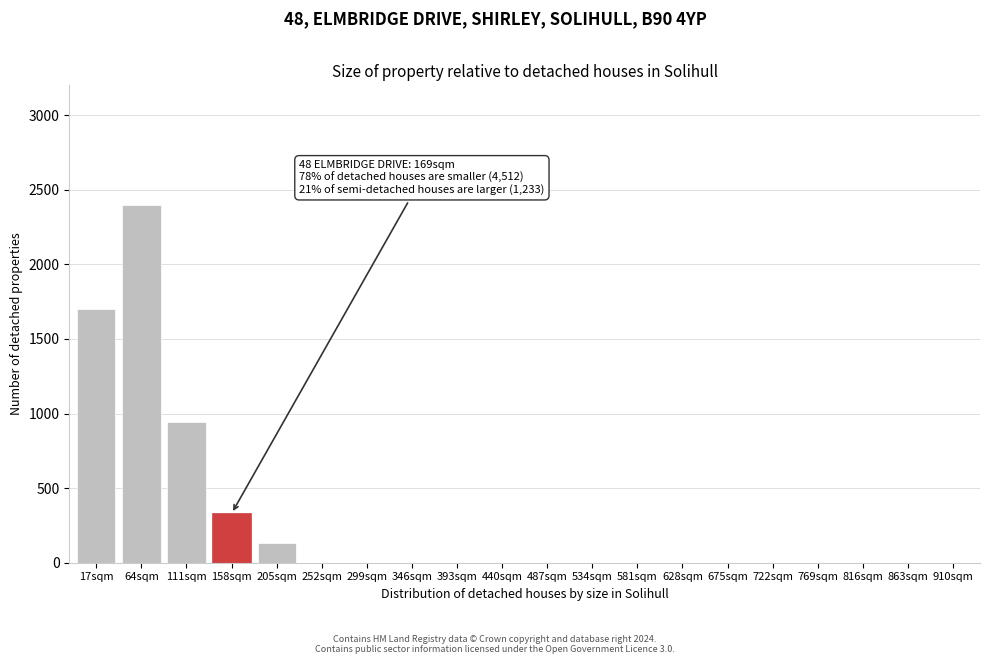

Reading left to right, transcribe all the data shown in this chart.

17sqm=1700	64sqm=2400	111sqm=940	158sqm=330	205sqm=130	252sqm=0	299sqm=0	346sqm=0	393sqm=0	440sqm=0	487sqm=0	534sqm=0	581sqm=0	628sqm=0	675sqm=0	722sqm=0	769sqm=0	816sqm=0	863sqm=0	910sqm=0